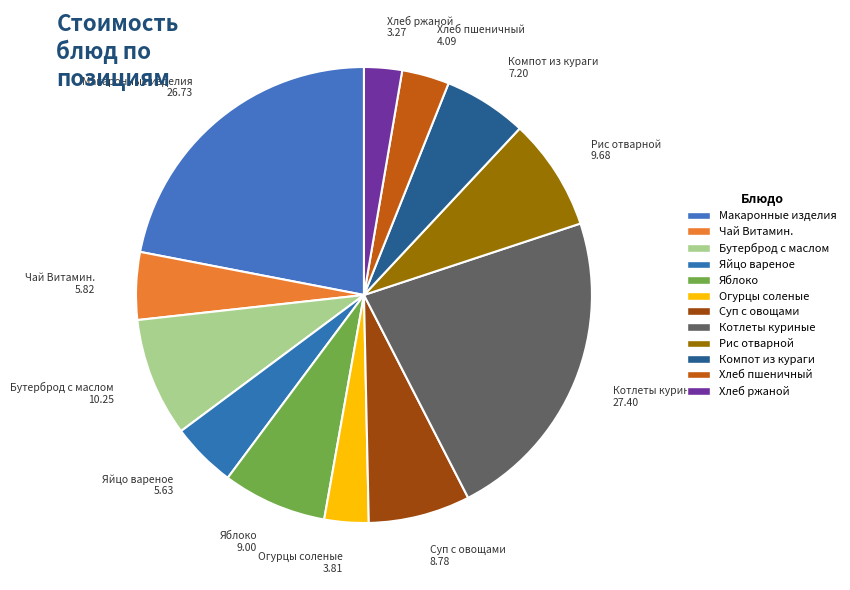

Count the number of slices in the pie.

12